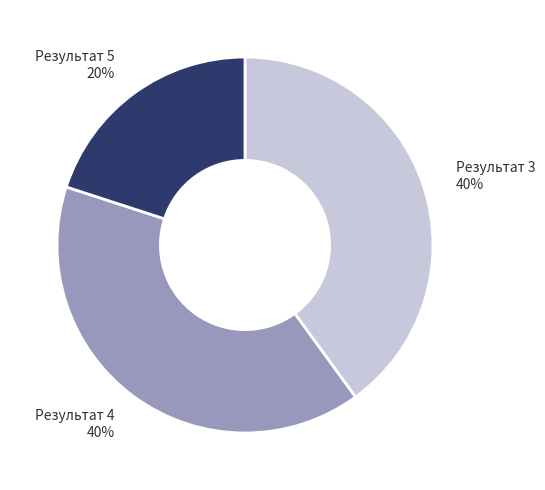

The Результат 4 slice represents 40% of the pie. True or false?

True